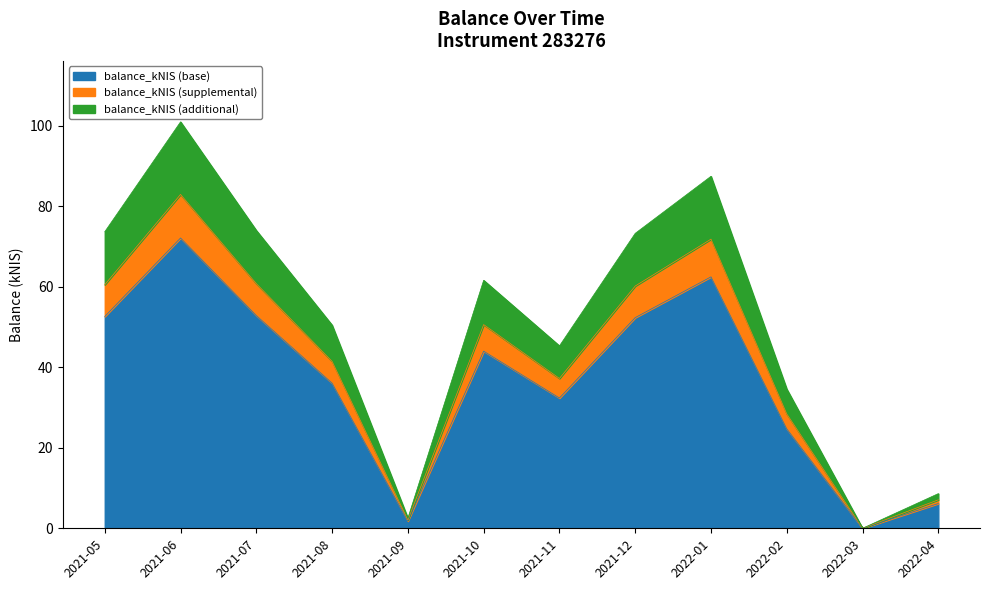

How many points are lower than both their immediate neighbors (excluding endpoints)?

3